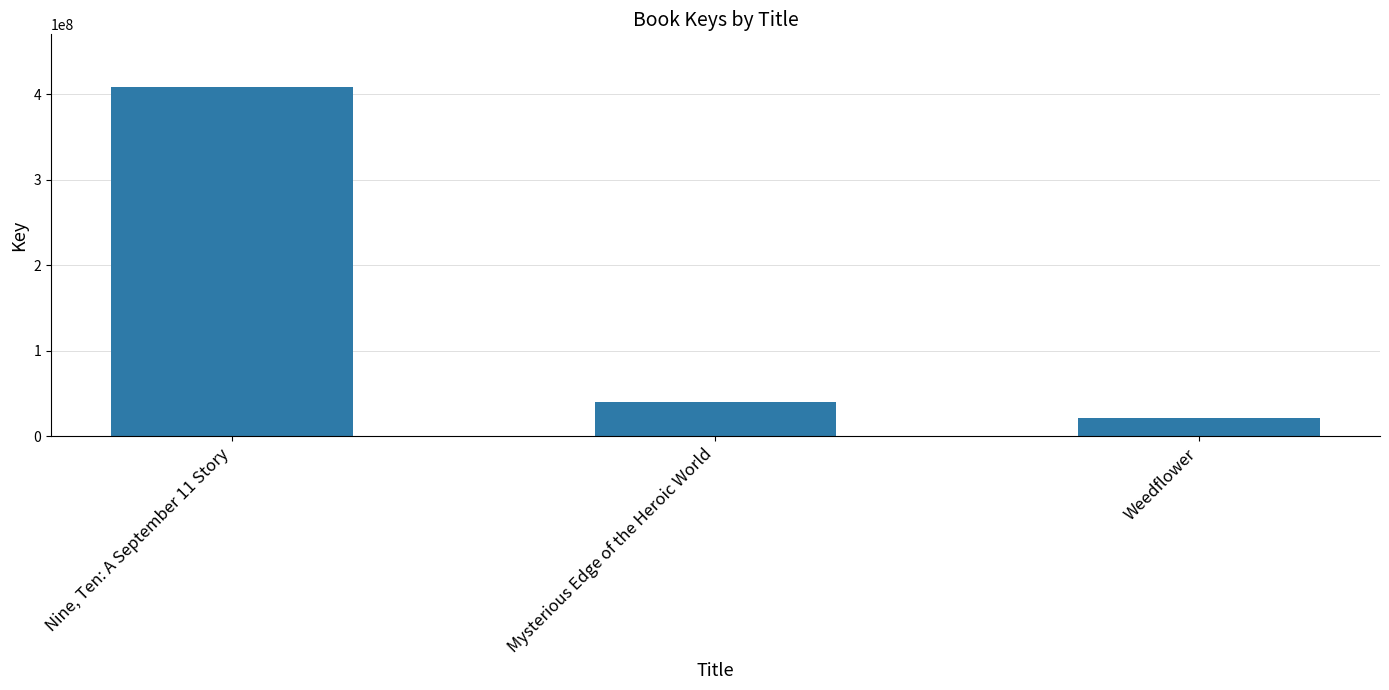

What is the label of the 2nd bar from the left?

Mysterious Edge of the Heroic World